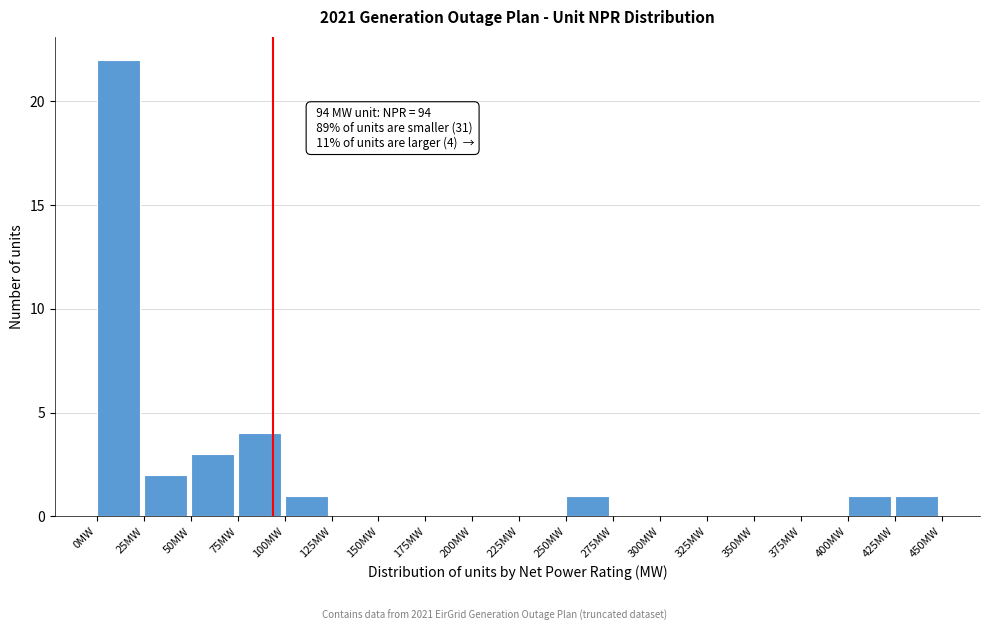

Over which range of the x-axis is the bar tallest?

0 to 25